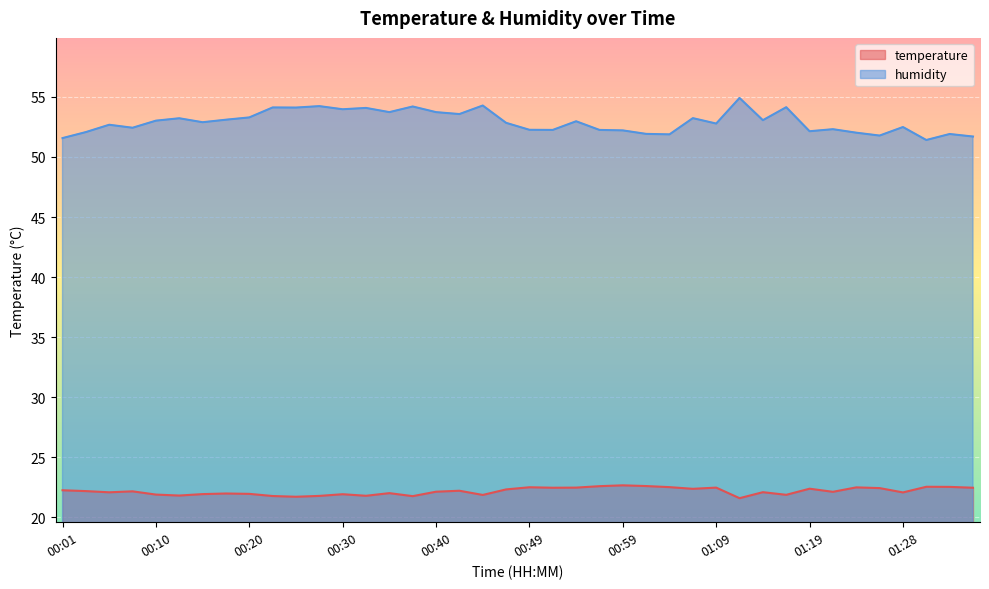

What is the minimum value for humidity?

51.4